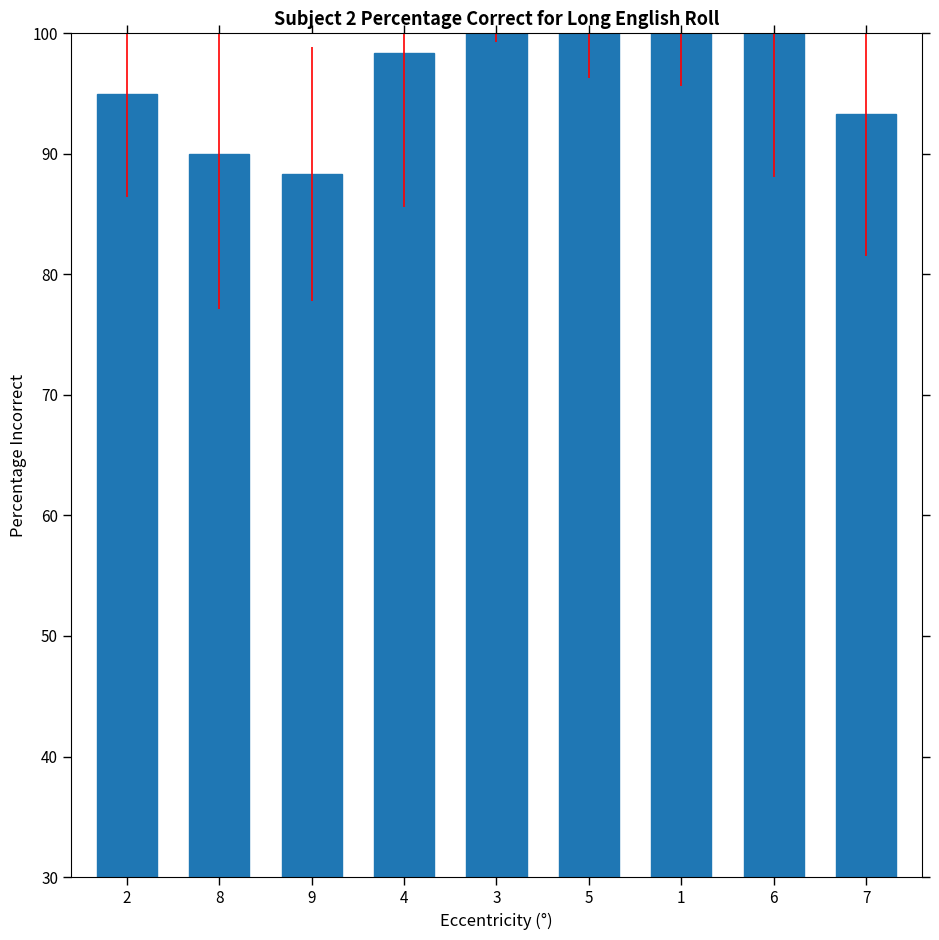

Reading left to right, list all the values displayed in this chart.

2=95.0	8=90.0	9=88.3	4=98.3	3=113.3	5=111.7	1=108.3	6=100.0	7=93.3